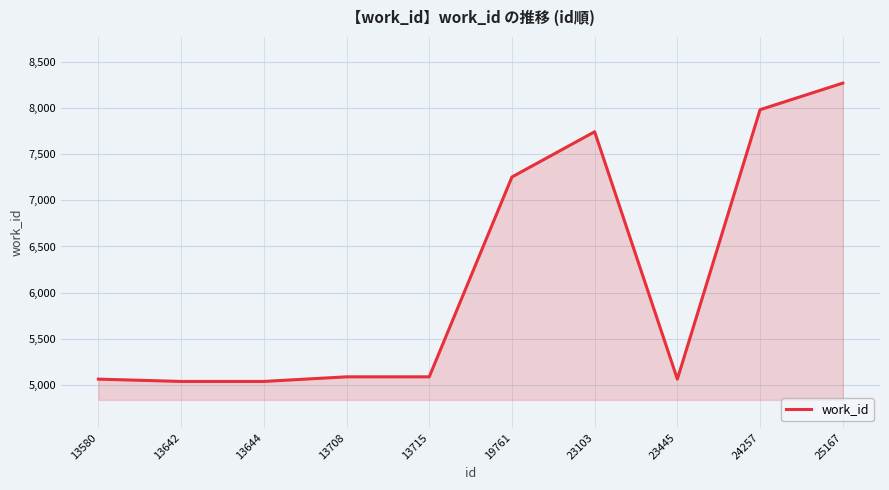

The chart shows a value of 8270 at 25167. True or false?

True